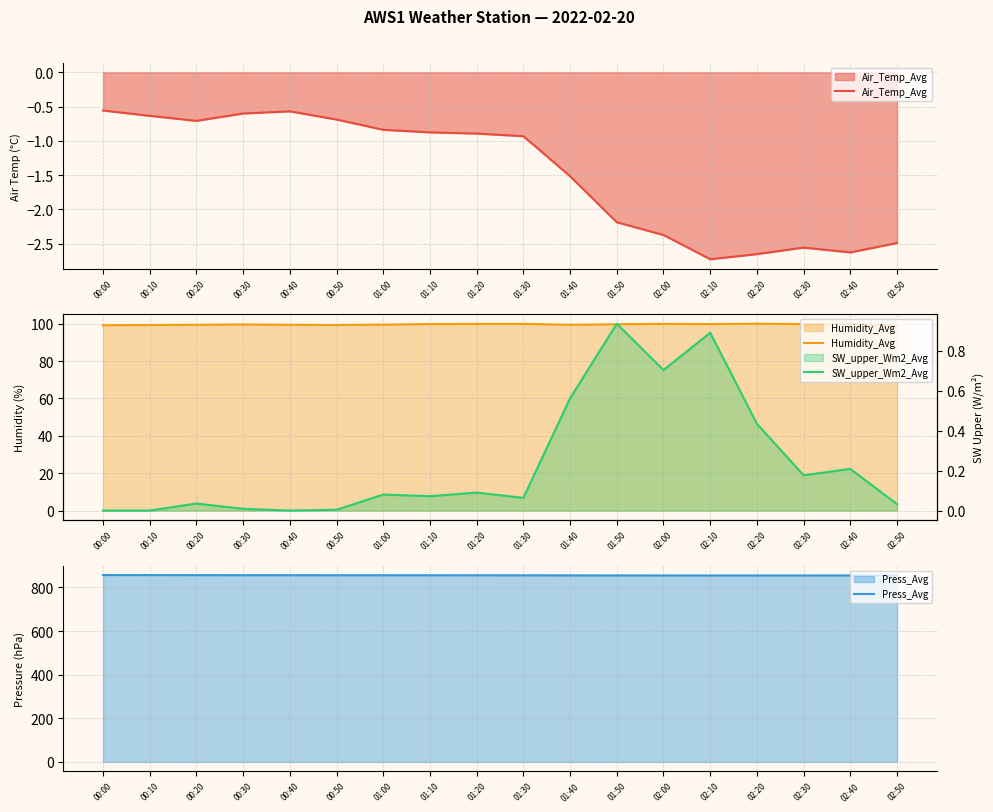

True or false: Humidity_Avg and SW_upper_Wm2_Avg cross at least once.

False